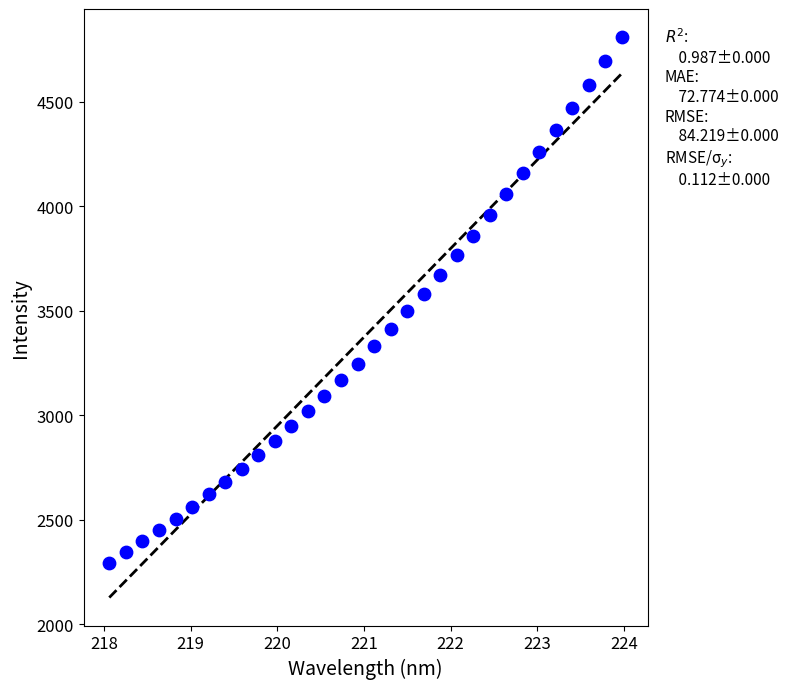

What is the range of Y values (max minus min)?

2513.6